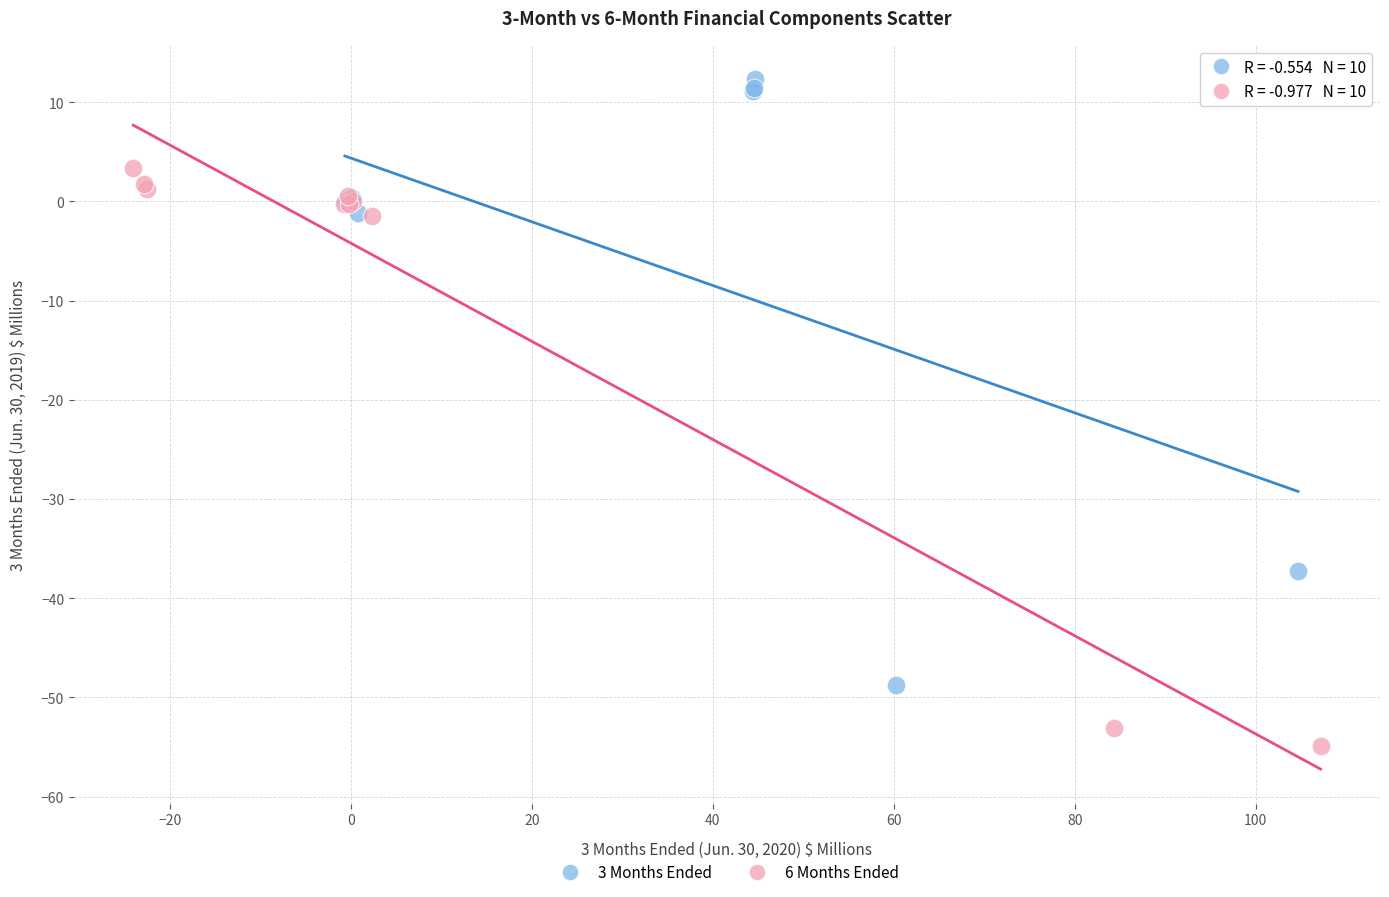

Which series contains the lowest Y value?

6 Months Ended